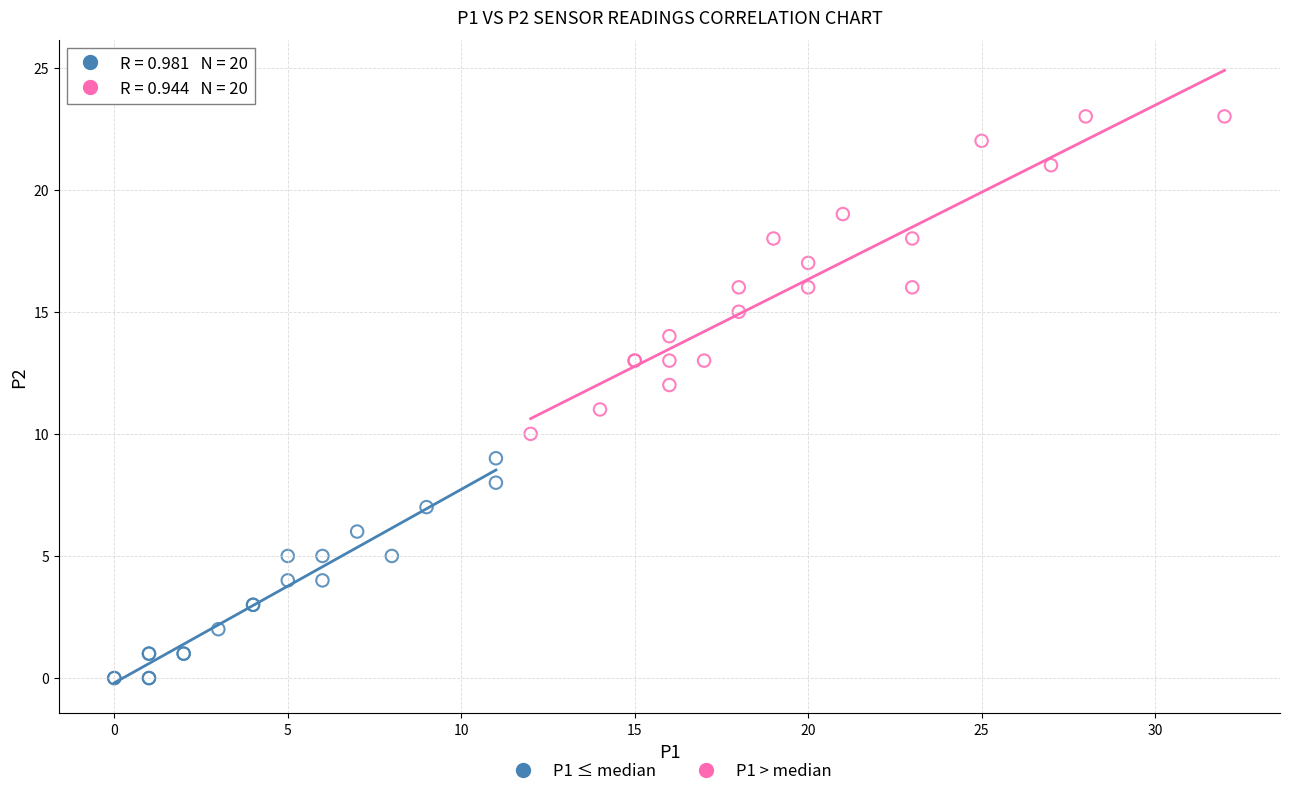

What are all the series names shown in the legend?

P1 ≤ median, P1 > median